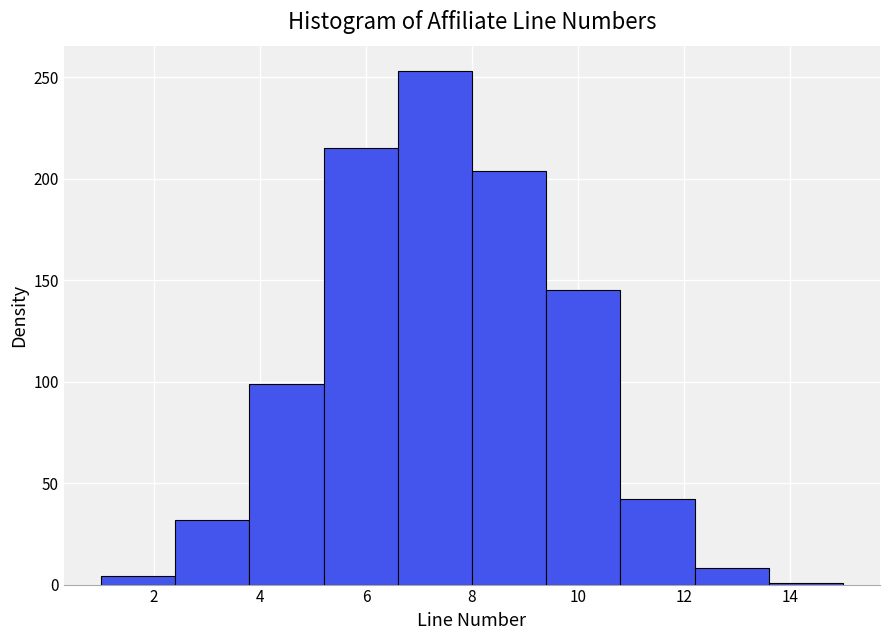

Reading left to right, list every bar in this chart as the range it spans on the x-axis followed by its height. The values are not printed on the chart, so give them approximately, as read against the axis.

1.0 to 2.4: under 5
2.4 to 3.8: 30
3.8 to 5.2: 100
5.2 to 6.6: 215
6.6 to 8.0: 255
8.0 to 9.4: 205
9.4 to 10.8: 145
10.8 to 12.2: 40
12.2 to 13.6: 10
13.6 to 15.0: under 5